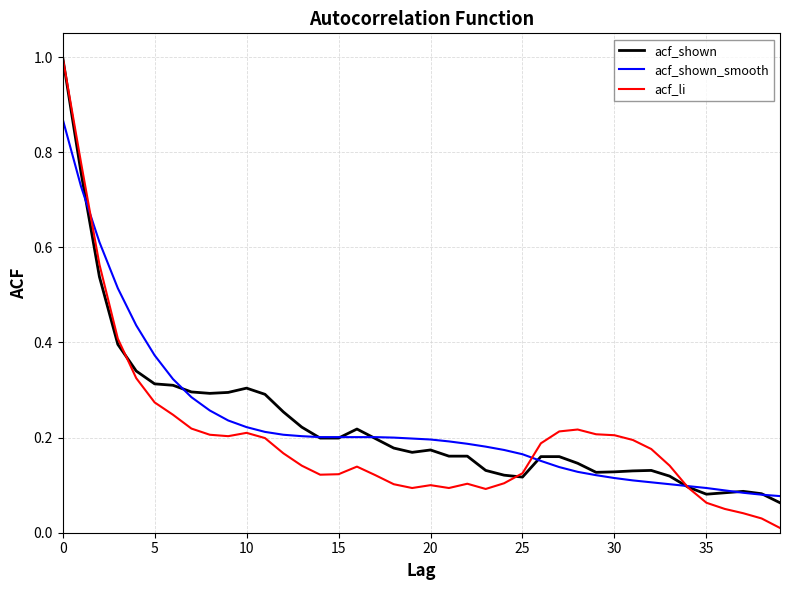

Which series has the widest spread of values?

acf_li